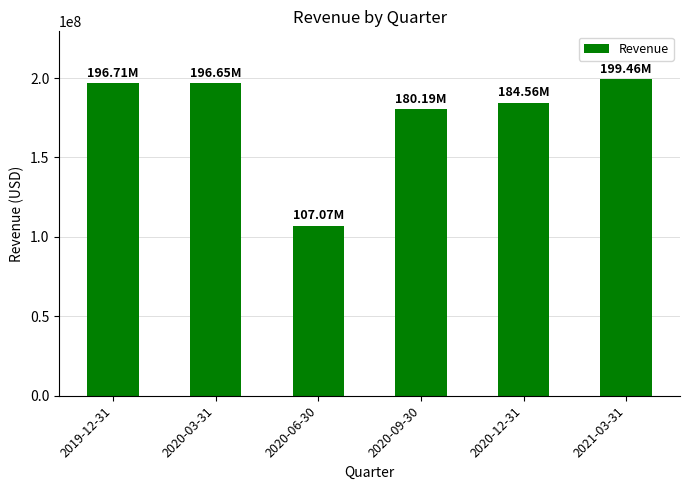

What is the approximate value at 2020-06-30, to the nearest 50?

107073000